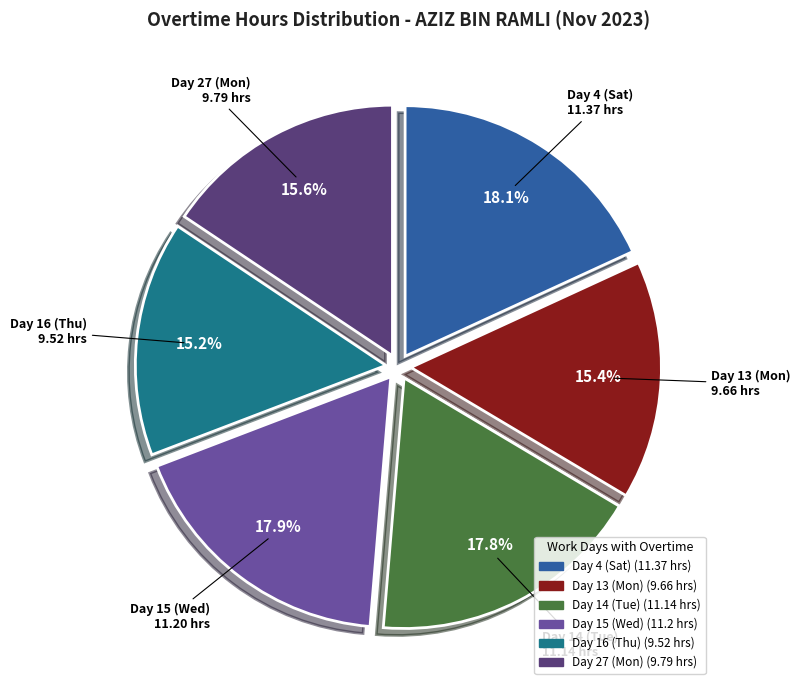

What percentage is the Day 14 (Tue) slice, to the nearest percent?

18%